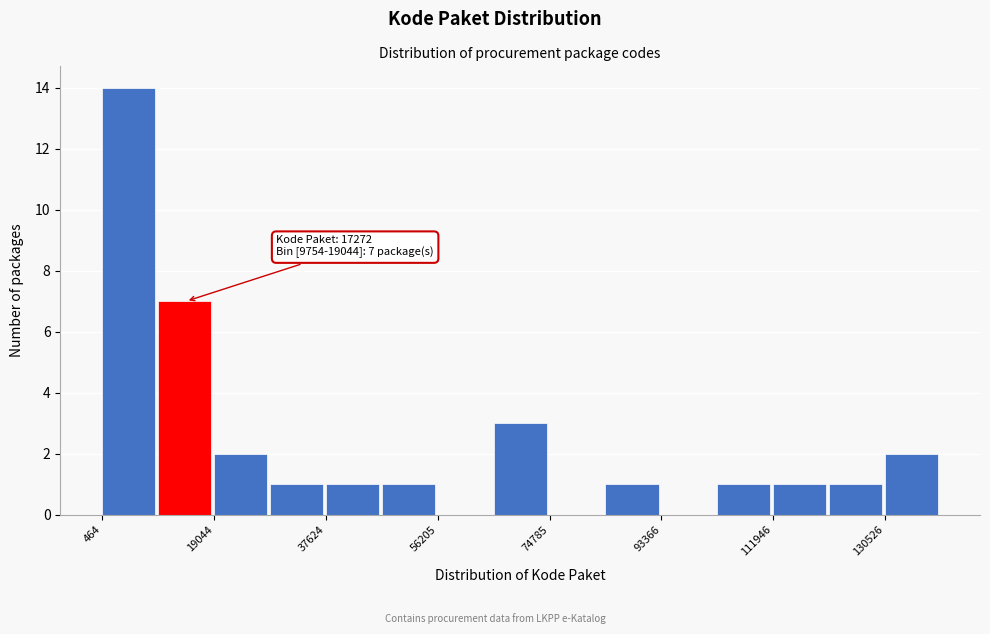

Over which range of the x-axis is the bar tallest?

0 to 10000